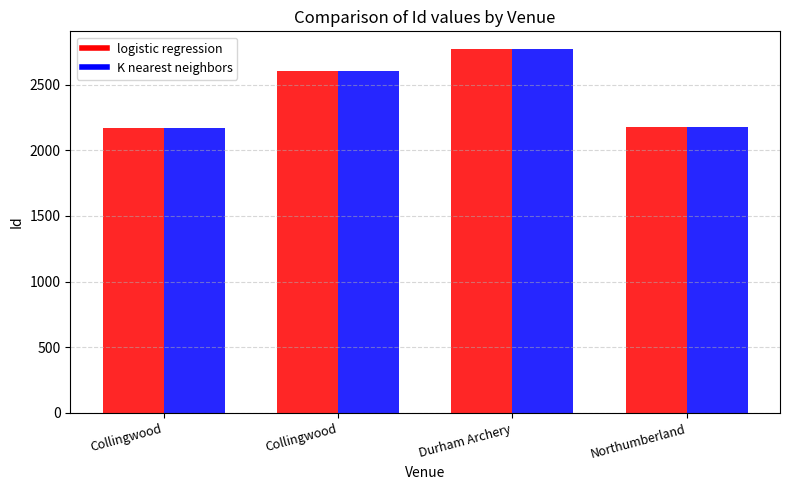

The value of logistic regression at Durham Archery is 1248. True or false?

False